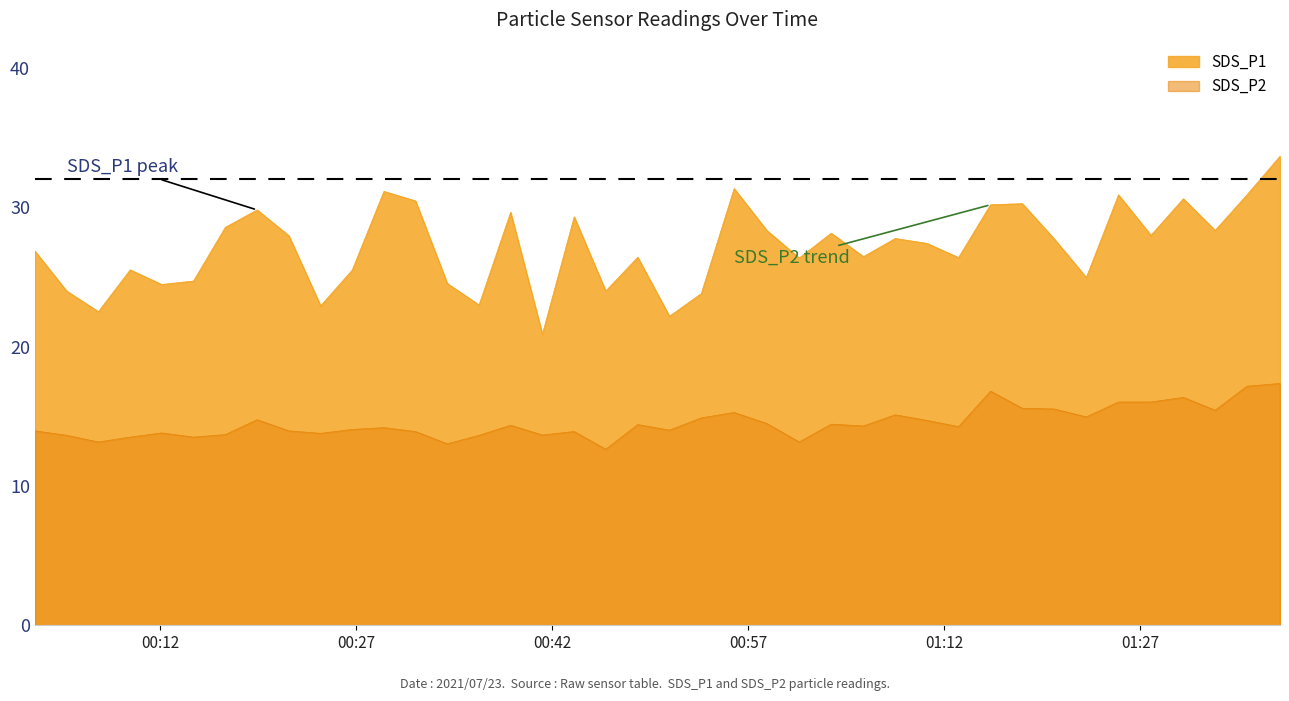

True or false: SDS_P2 and SDS_P1 cross at least once.

False